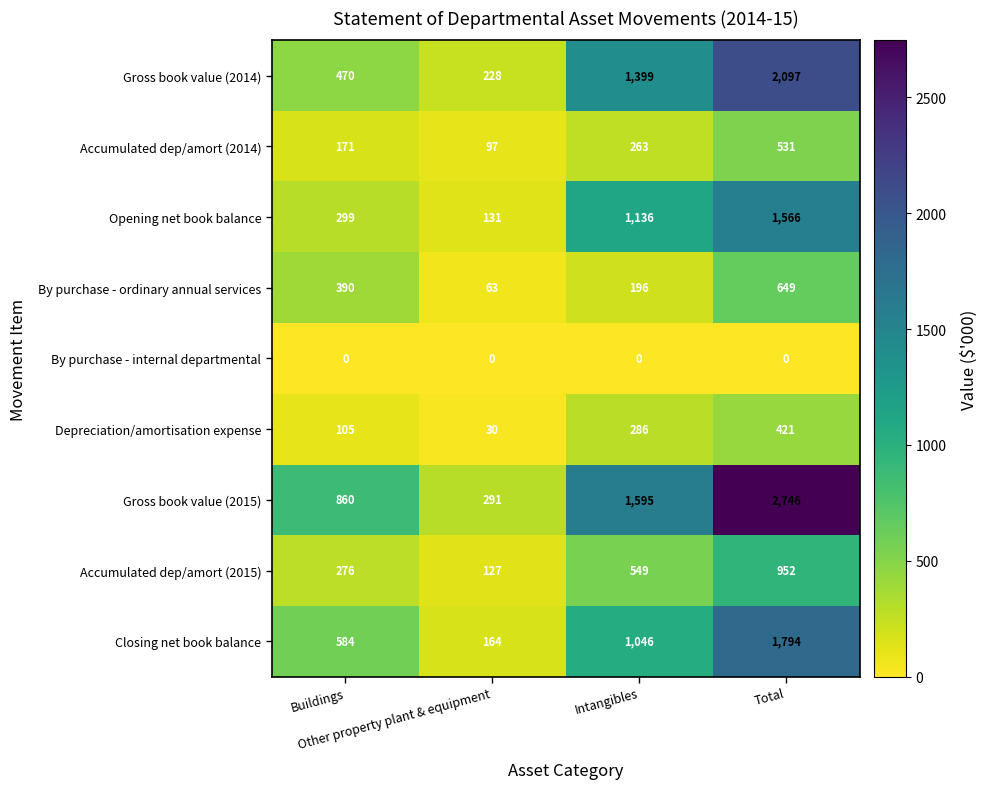

List the series in order of their peak value, lowest first.

By purchase - internal departmental, Depreciation/amortisation expense, Accumulated dep/amort (2014), By purchase - ordinary annual services, Accumulated dep/amort (2015), Opening net book balance, Closing net book balance, Gross book value (2014), Gross book value (2015)